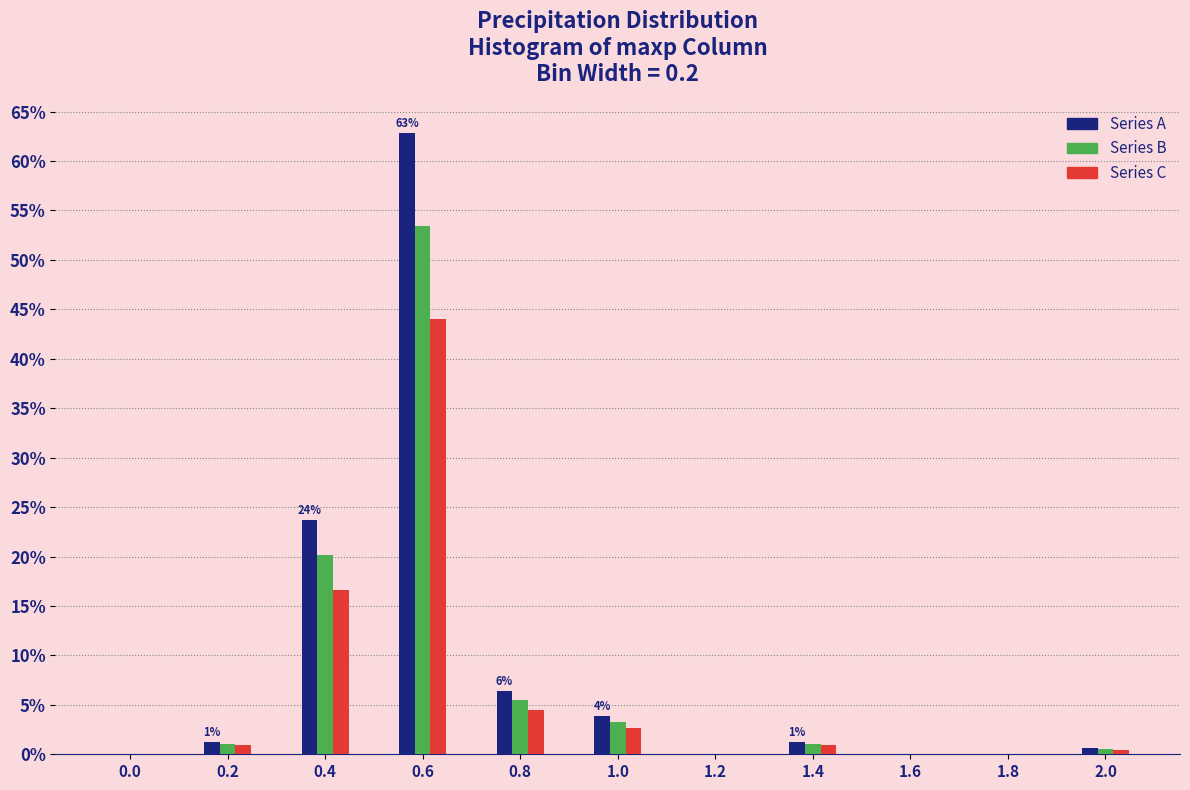

The value of Series B at 1.6 is -34.9. True or false?

False